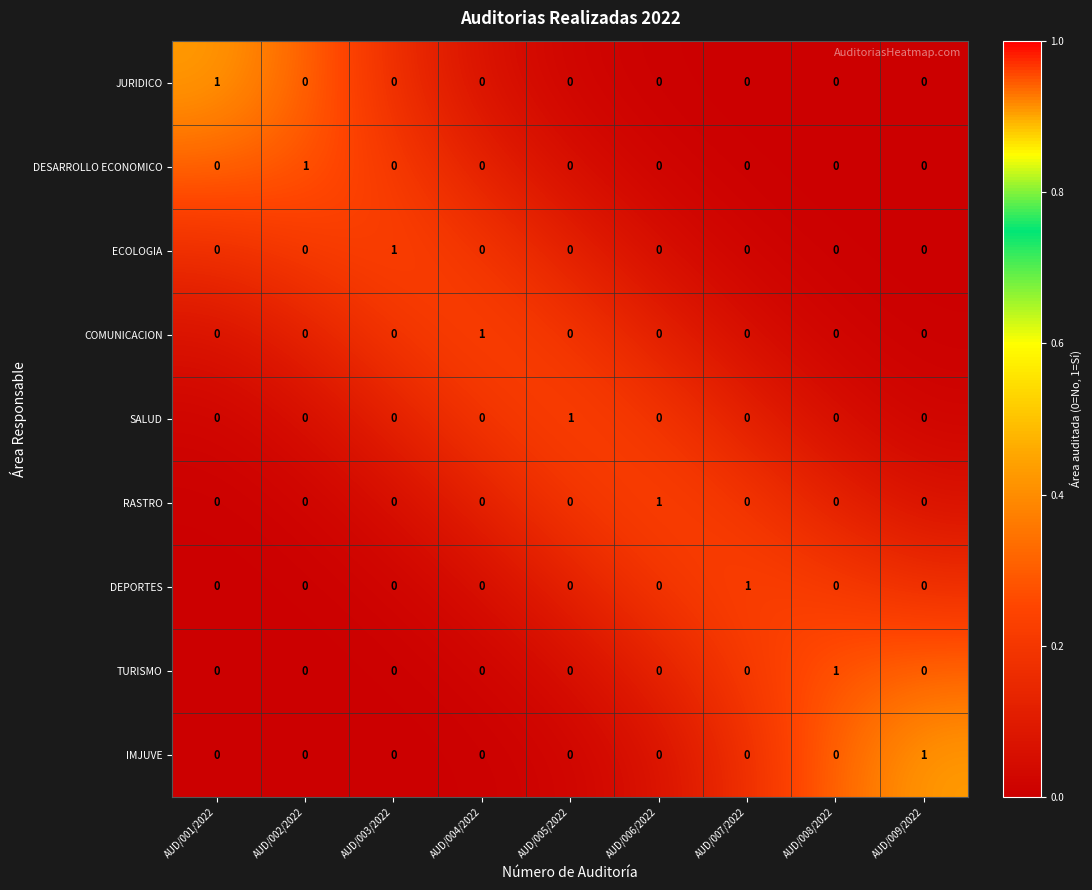

How many TURISMO values are between 0 and 1?

9